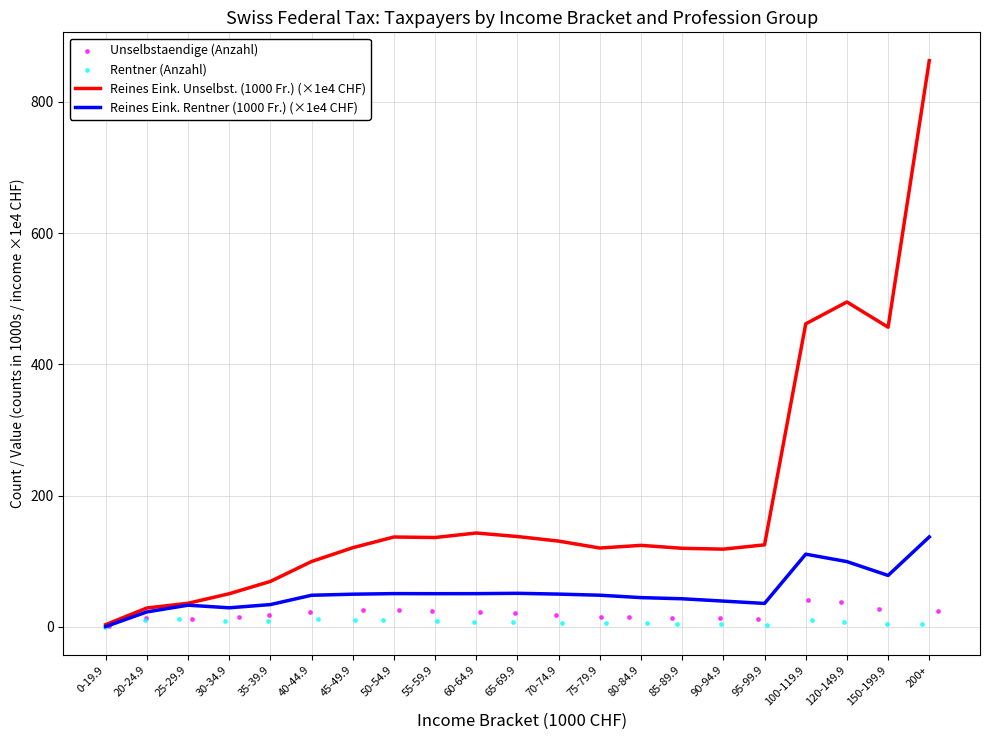

The Reines Eink. Unselbst. (1000 Fr.) (×1e4 CHF) series shows 137.0 at 50-54.9. True or false?

True